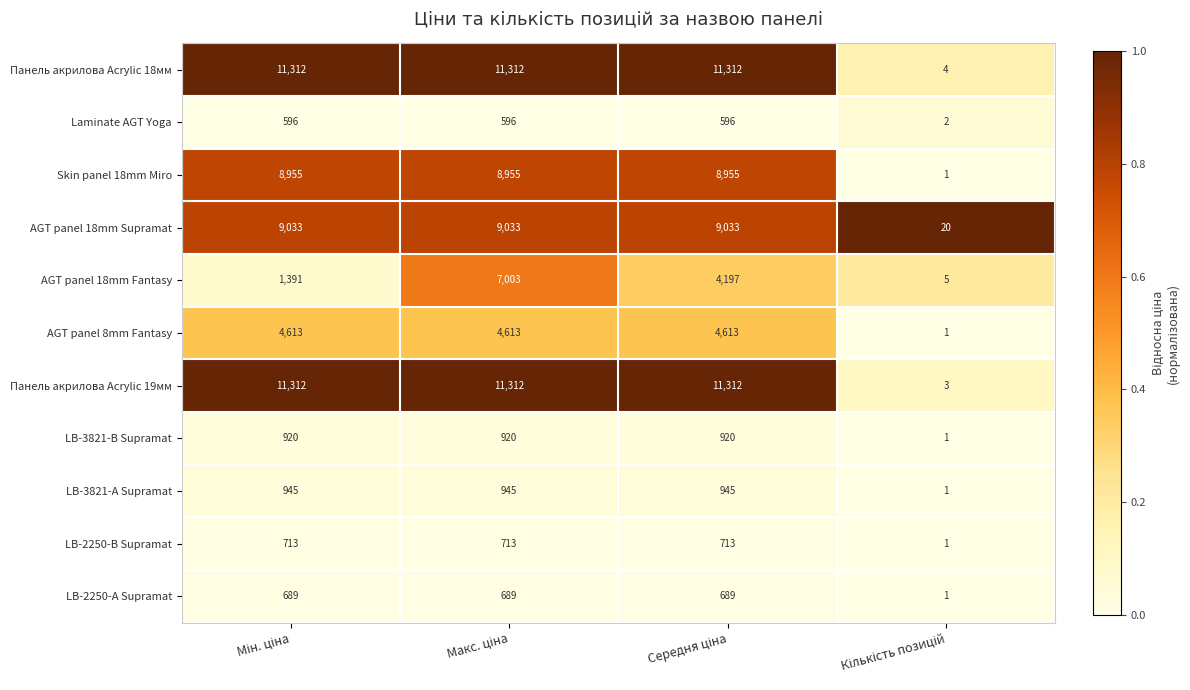

Which series has the widest spread of values?

Панель акрилова Acrylic 19мм